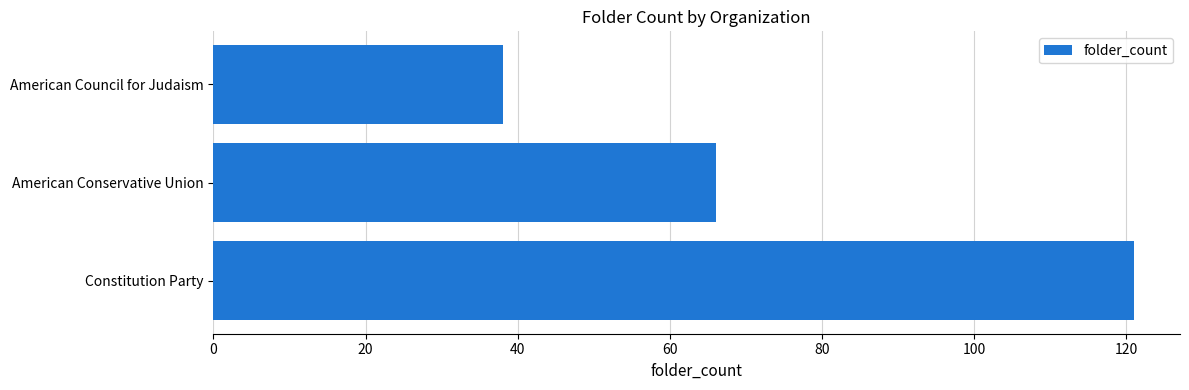

What is the approximate value at American Conservative Union, to the nearest 5?

65